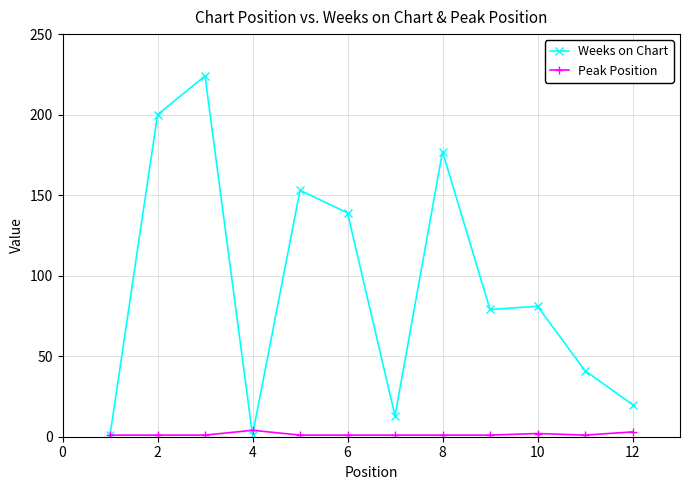

What is the value of the Weeks on Chart point at the 7th from the left?

13